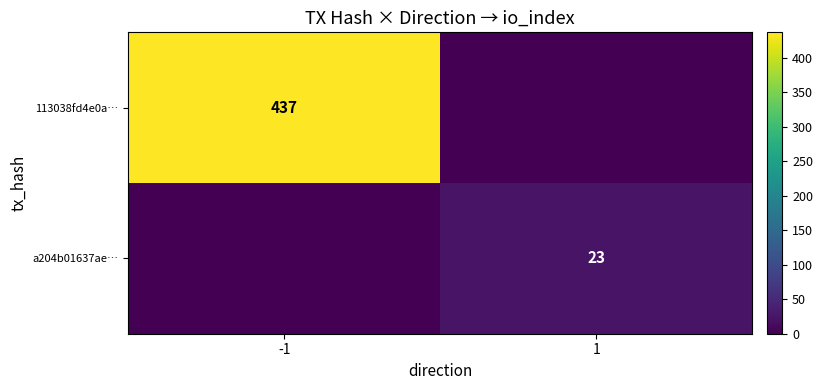

The value of a204b01637ae… at 1 is 23. True or false?

True